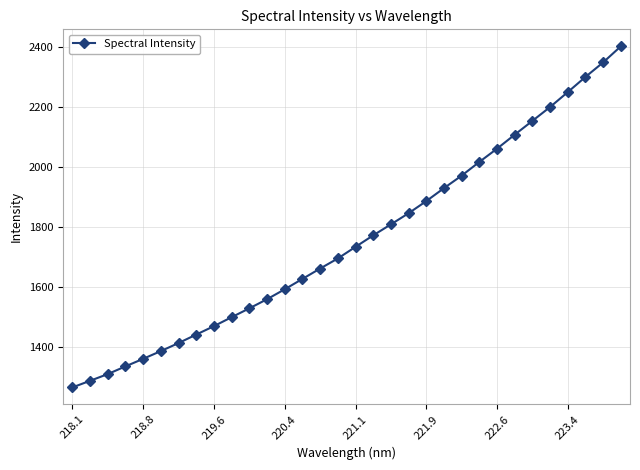

True or false: there are more than 2 points higher than both neighbors.

False